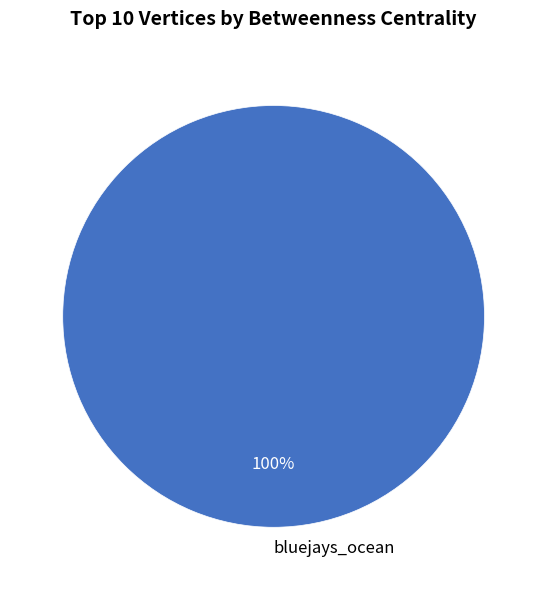

True or false: bluejays_ocean accounts for 100% of the total.

True